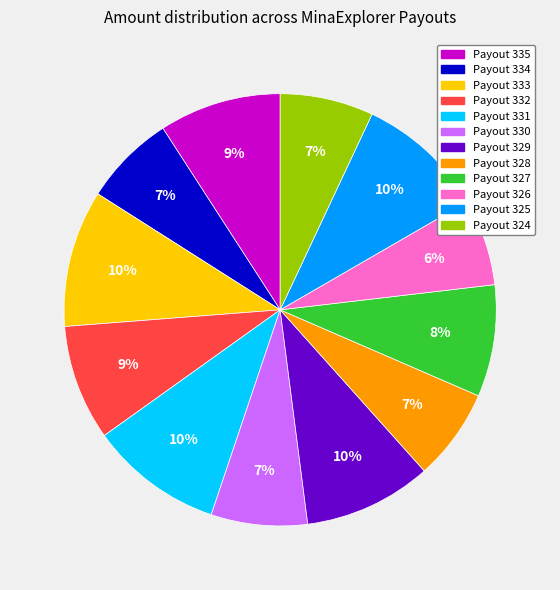

To the nearest percent, what is the combined percentage of Payout 331 and Payout 333?

20%